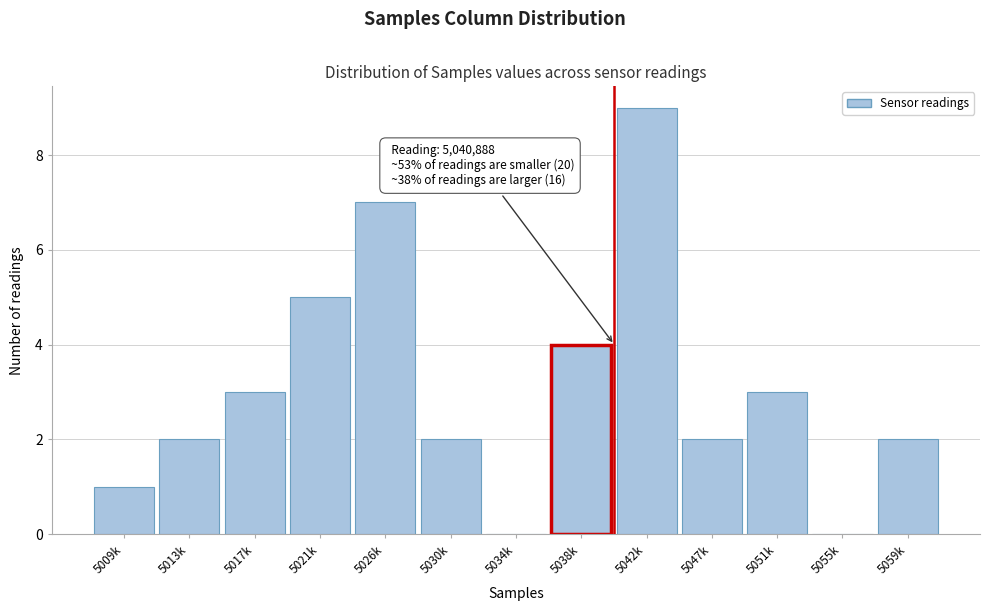

Reading left to right, transcribe all the data shown in this chart.

5009k=1	5013k=2	5017k=3	5021k=5	5026k=7	5030k=2	5034k=0	5038k=4	5042k=9	5047k=2	5051k=3	5055k=0	5059k=2